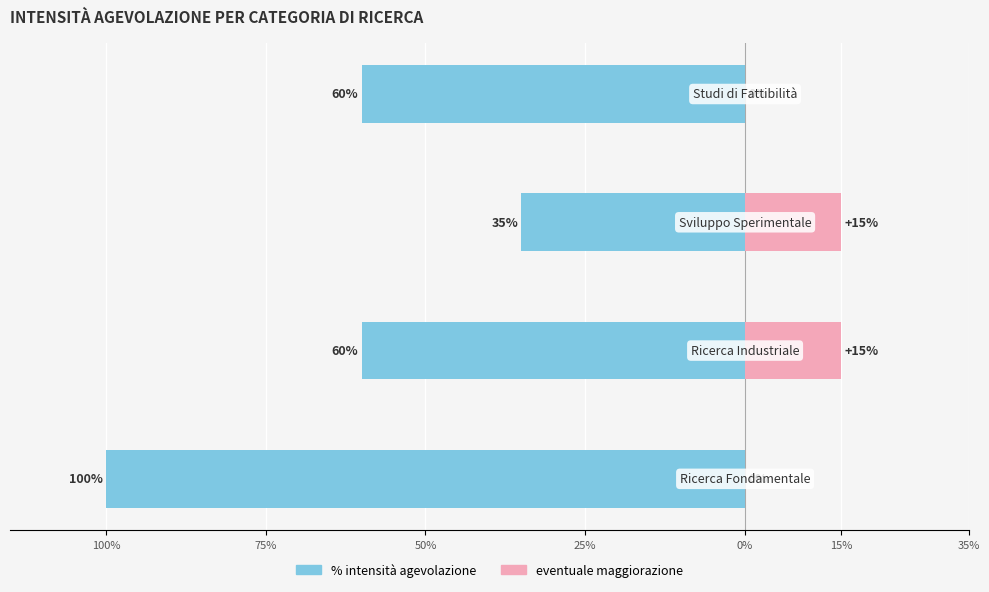

The value of eventuale maggiorazione at 25% is -0.1. True or false?

False